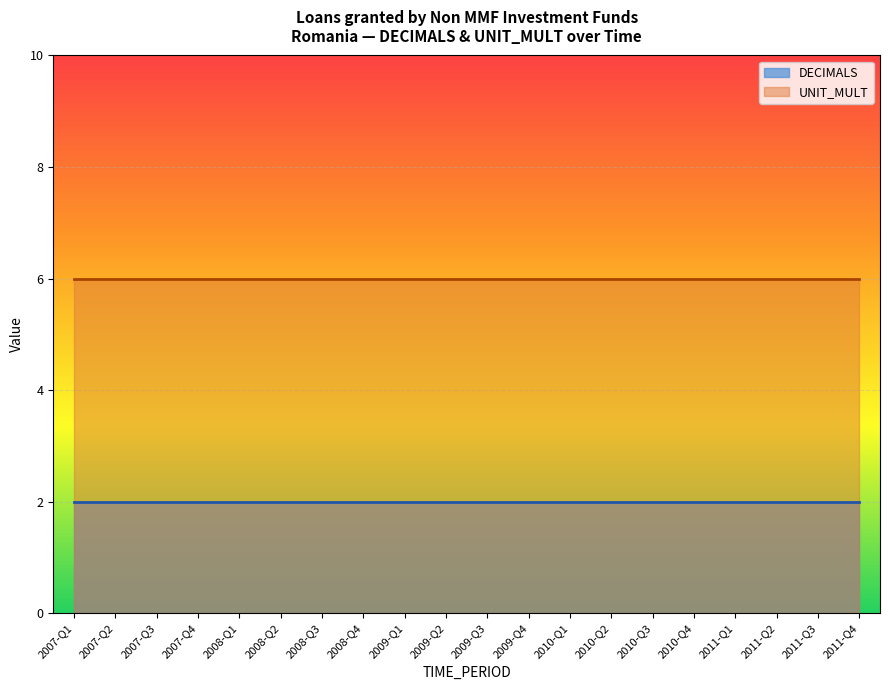

Reading left to right, extract all data points from this chart.

DECIMALS: 2	2	2	2	2	2	2	2	2	2	2	2	2	2	2	2	2	2	2	2
UNIT_MULT: 6	6	6	6	6	6	6	6	6	6	6	6	6	6	6	6	6	6	6	6